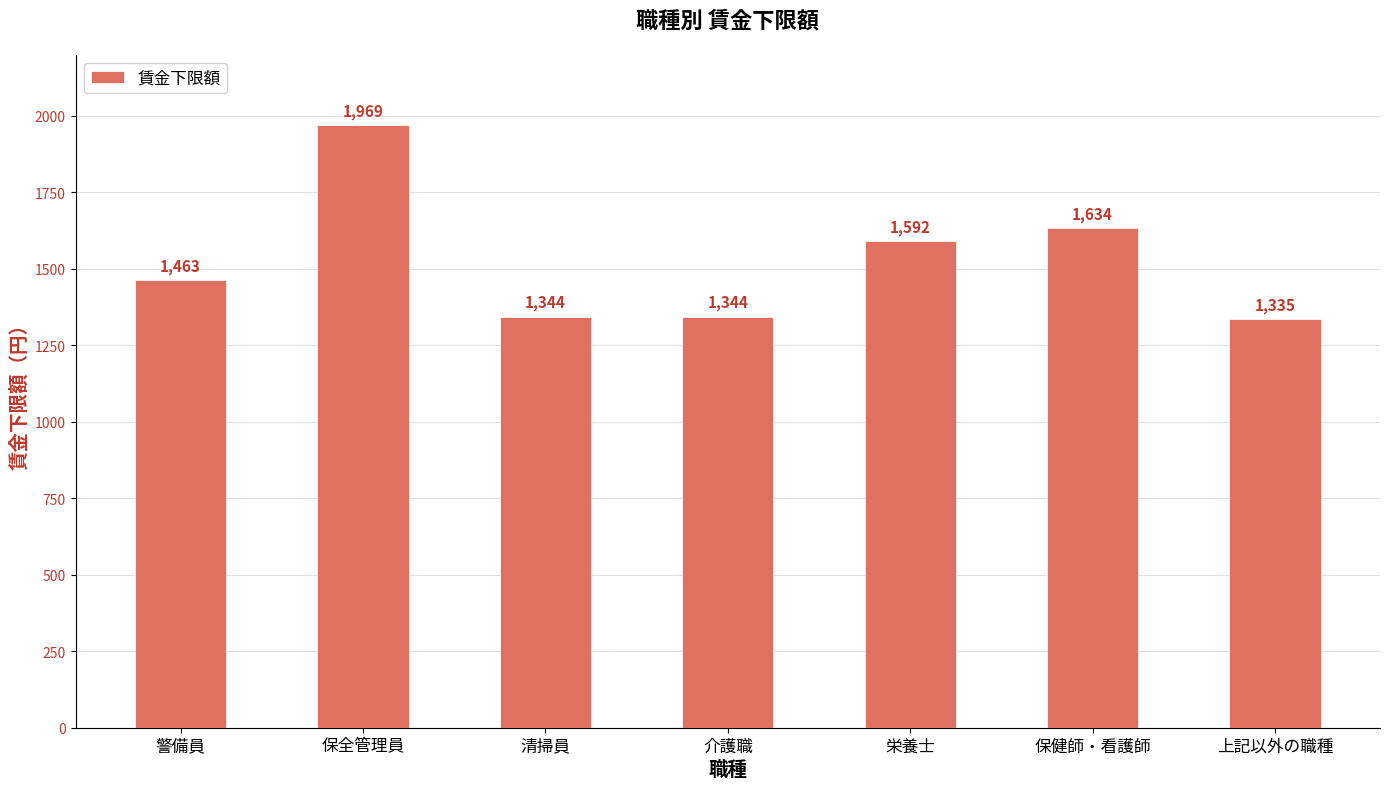

Does the chart contain stacked bars?

No